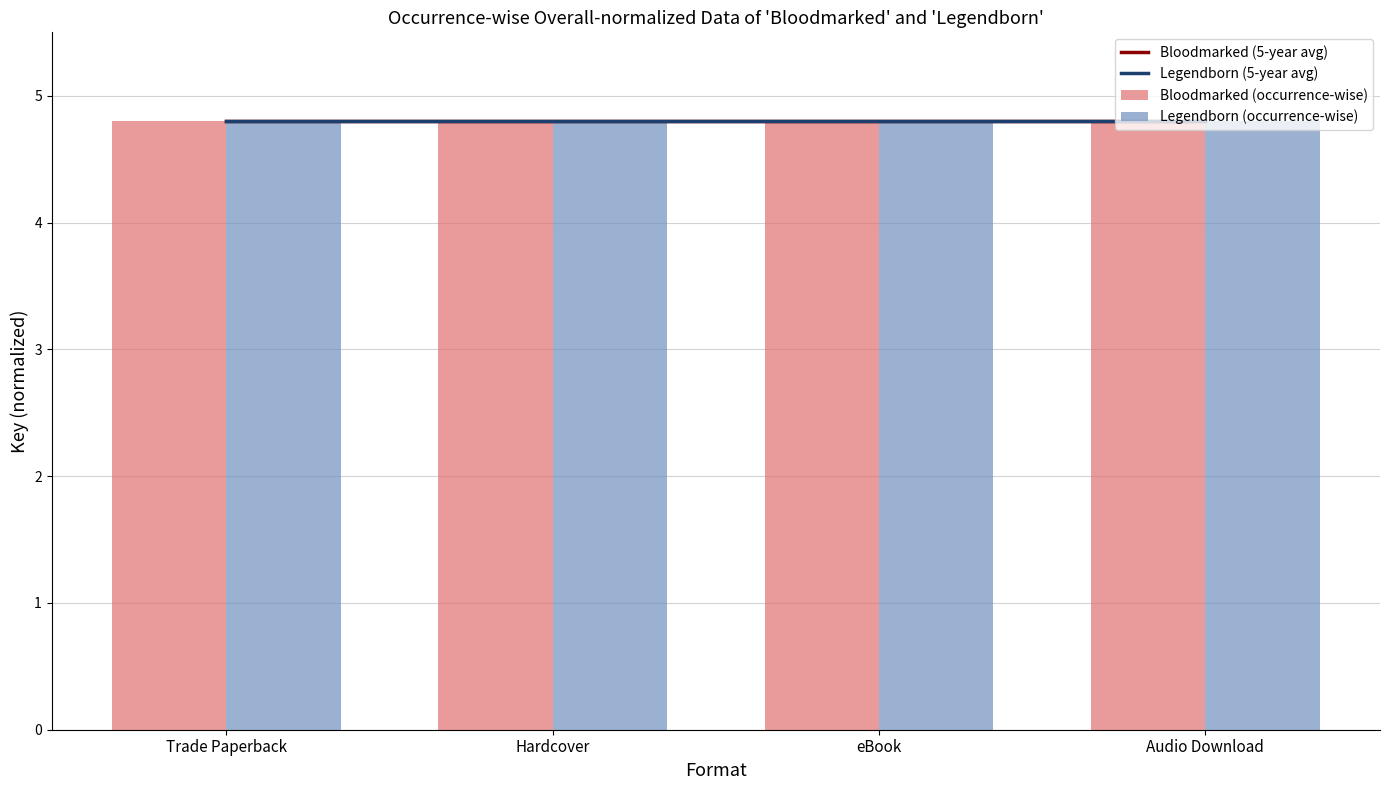

The Bloodmarked (5-year avg) series shows 4.8 at Audio Download. True or false?

True